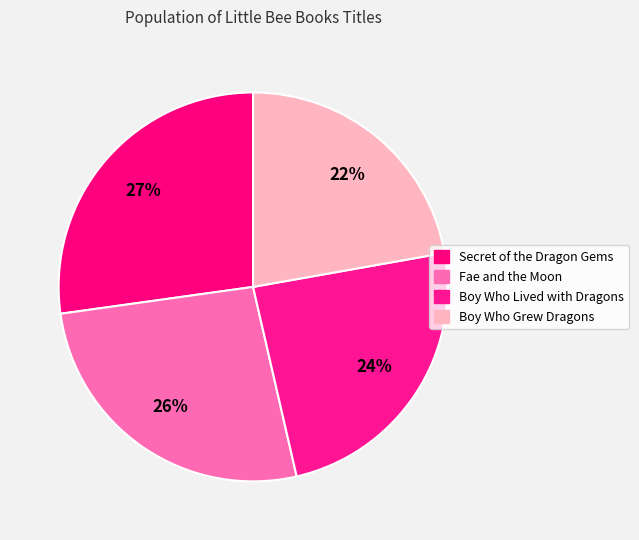

Does Boy Who Lived with Dragons account for over 50% of the chart?

No